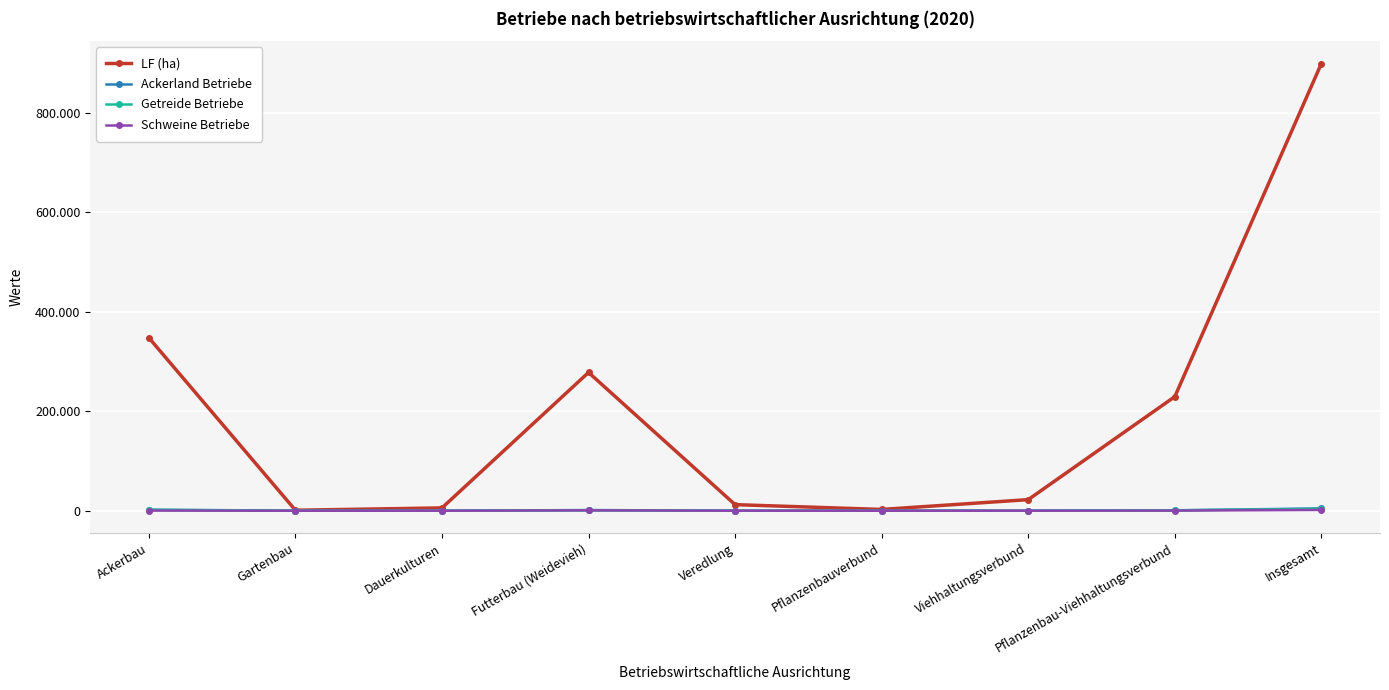

Does the chart have visible grid lines?

Yes